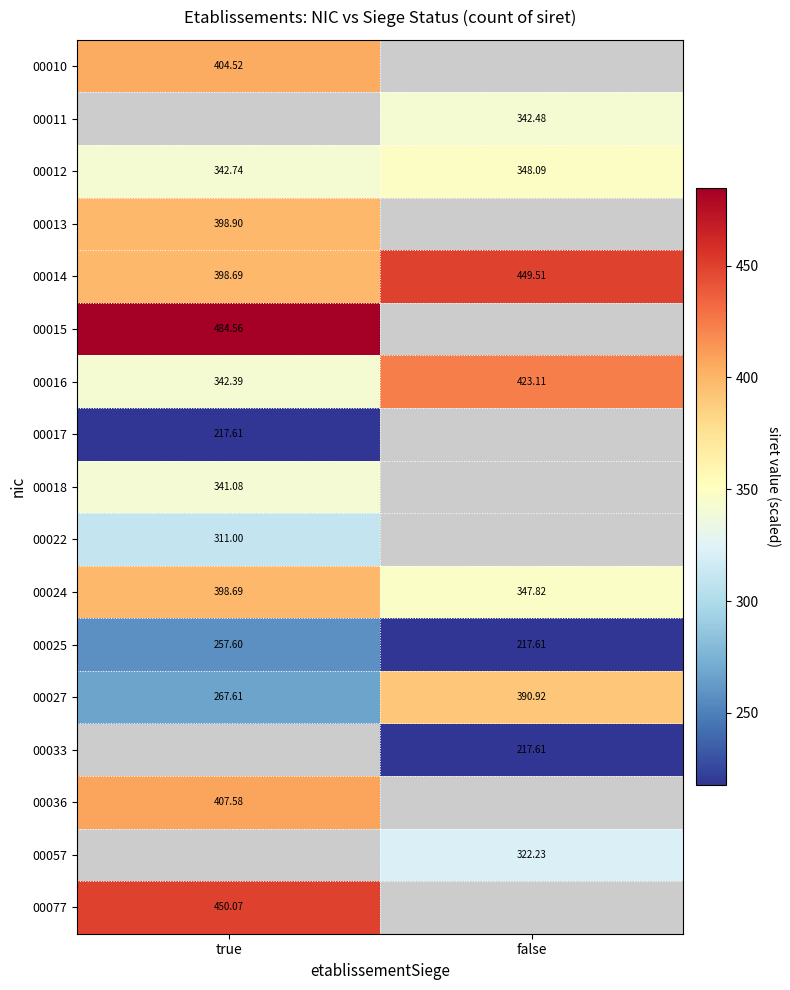

At which label does 00024 reach its minimum?

false